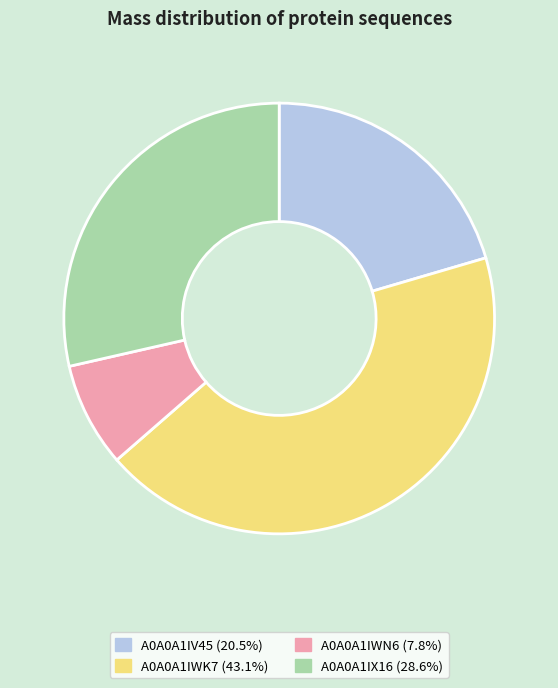

Is it true that A0A0A1IWK7 is 43% of the pie?

True